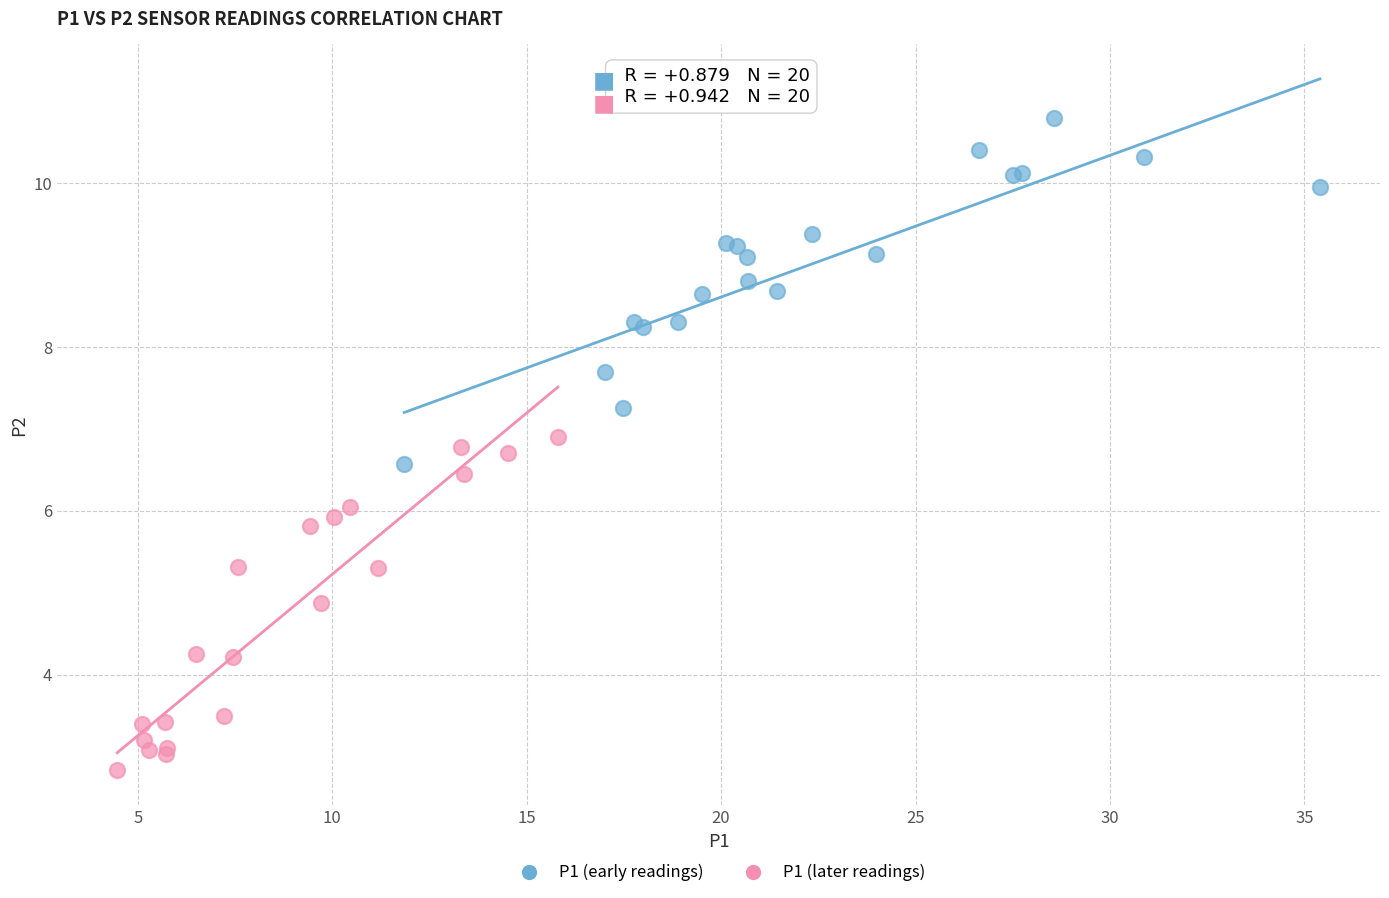

Which series contains the lowest Y value?

P1 (later readings)